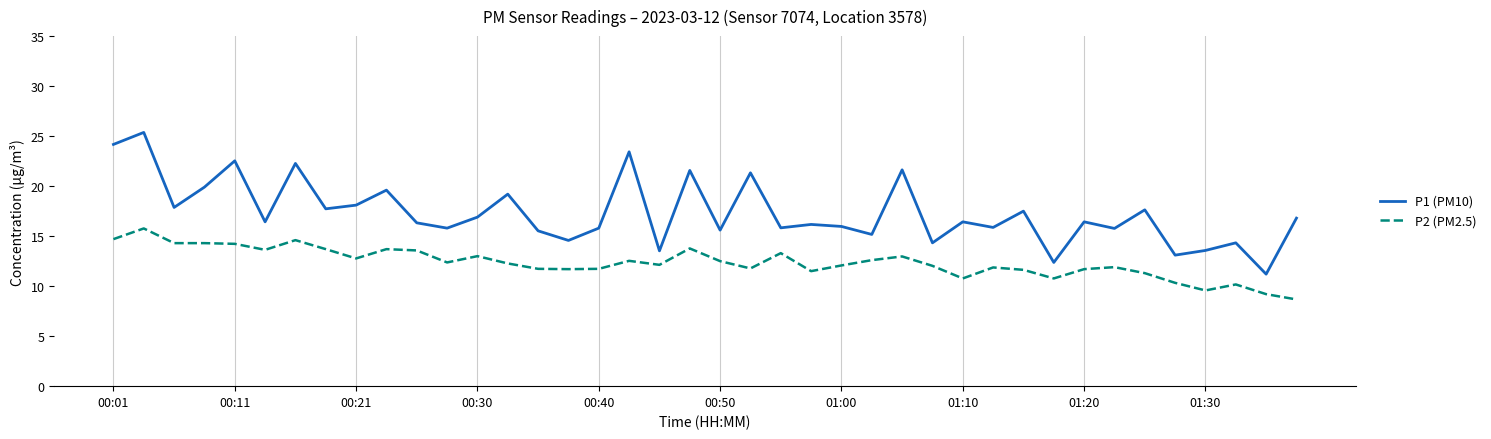

True or false: P1 (PM10) and P2 (PM2.5) intersect in this chart.

False